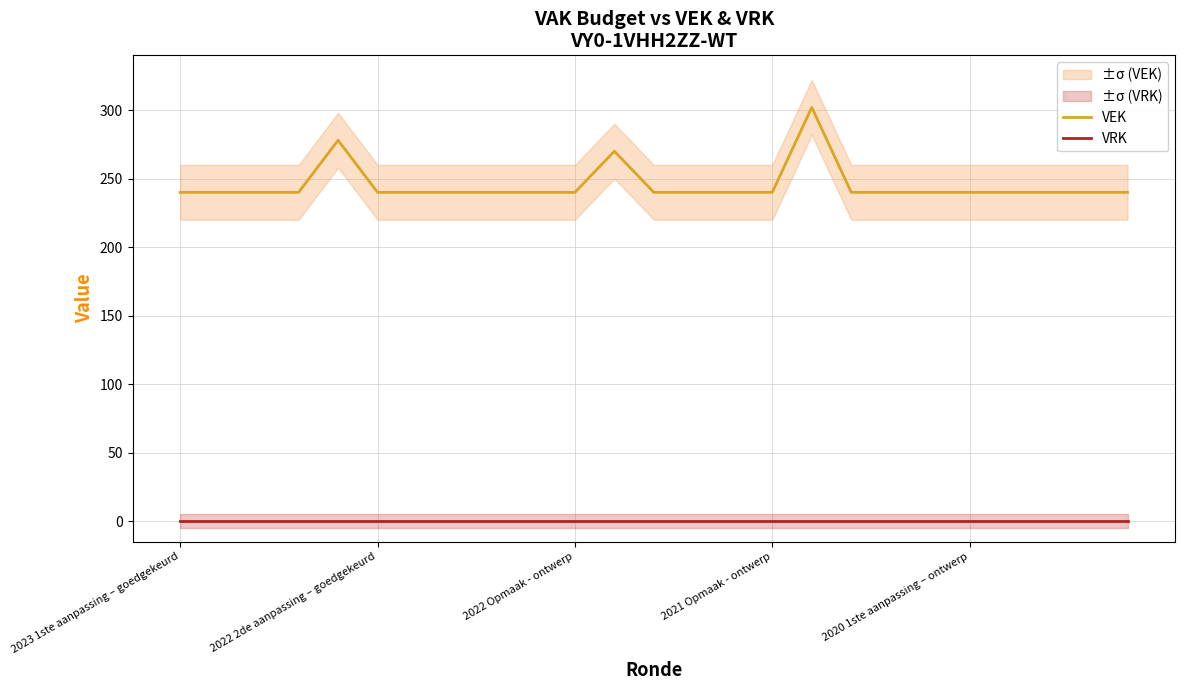

At how many categories does at least one series exceed 266?

3